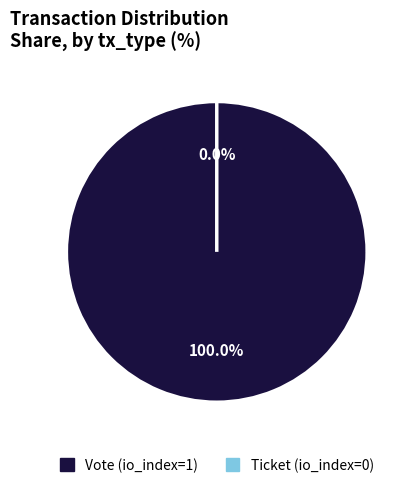

Do Ticket (io_index=0) and Vote (io_index=1) together represent more than half of the pie?

Yes